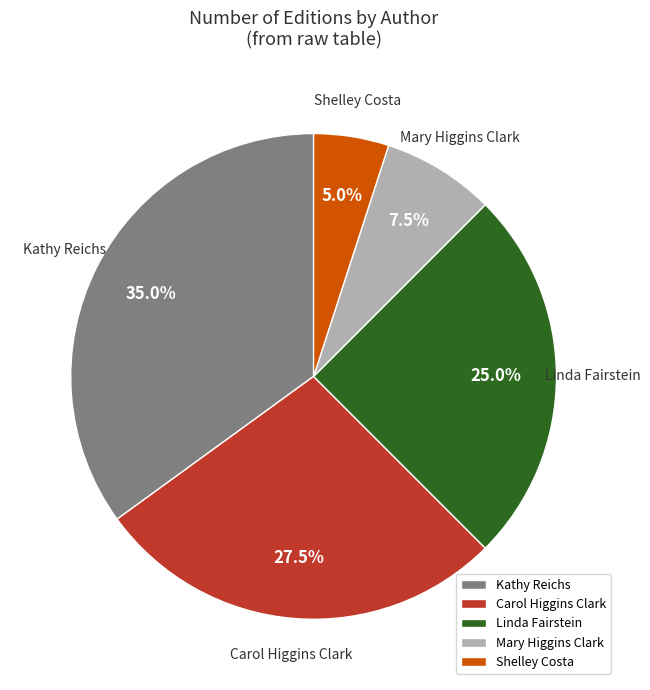

Combined, do Linda Fairstein and Kathy Reichs account for over 50%?

Yes